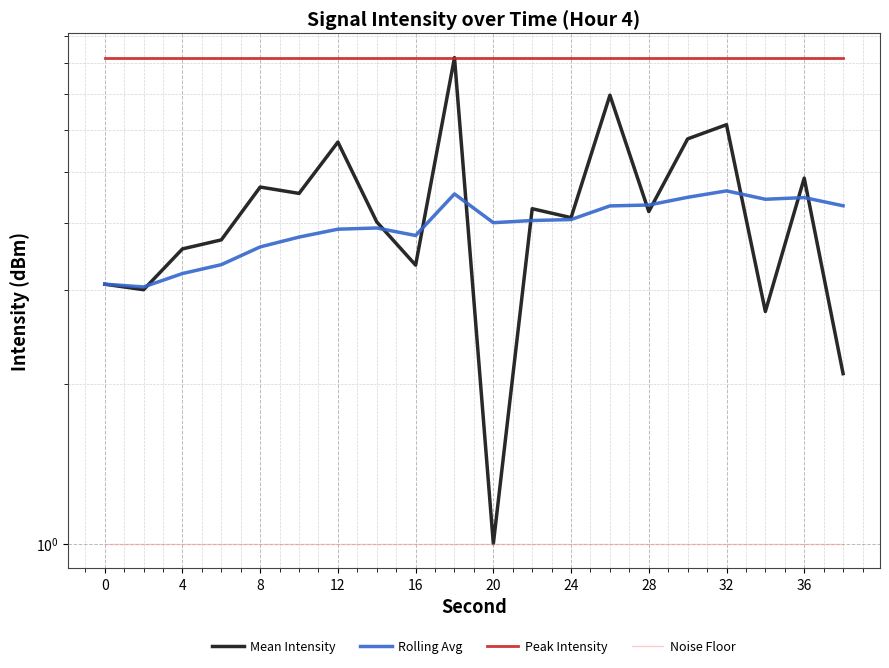

In Rolling Avg, how many points are lower than both neighbors (excluding endpoints)?

4